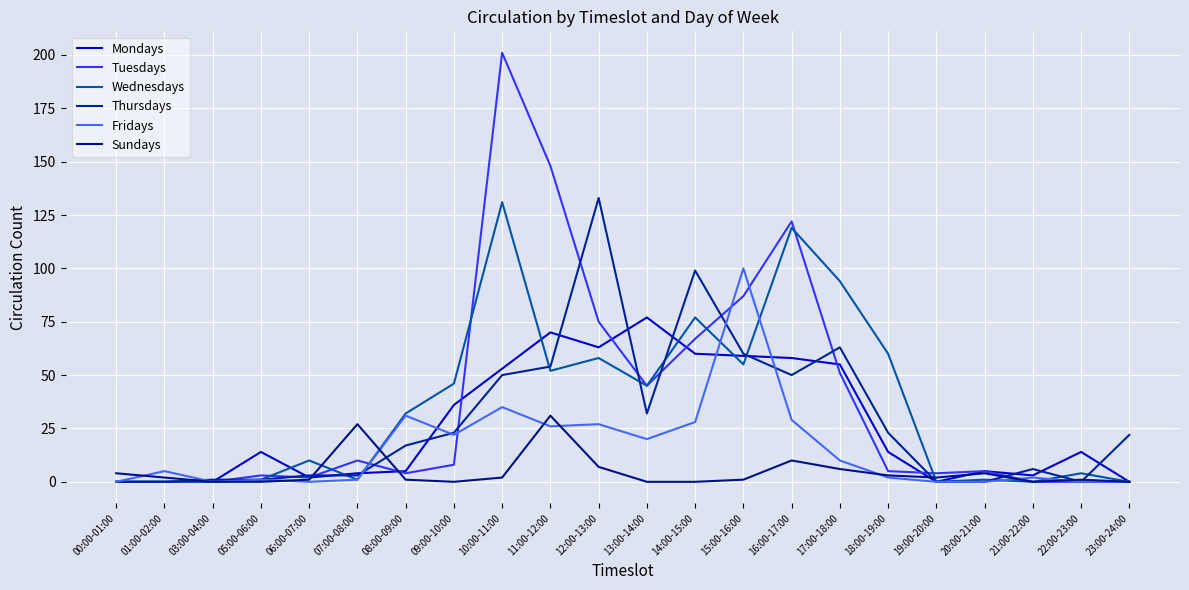

Rank the categories by Tuesdays value from lowest to highest.

00:00-01:00, 01:00-02:00, 03:00-04:00, 21:00-22:00, 22:00-23:00, 23:00-24:00, 06:00-07:00, 05:00-06:00, 08:00-09:00, 19:00-20:00, 18:00-19:00, 20:00-21:00, 09:00-10:00, 07:00-08:00, 13:00-14:00, 17:00-18:00, 14:00-15:00, 12:00-13:00, 15:00-16:00, 16:00-17:00, 11:00-12:00, 10:00-11:00